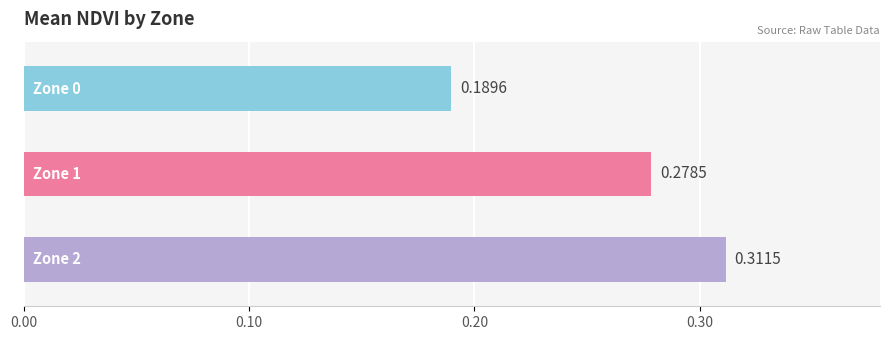

What is the sum of all values?

0.8